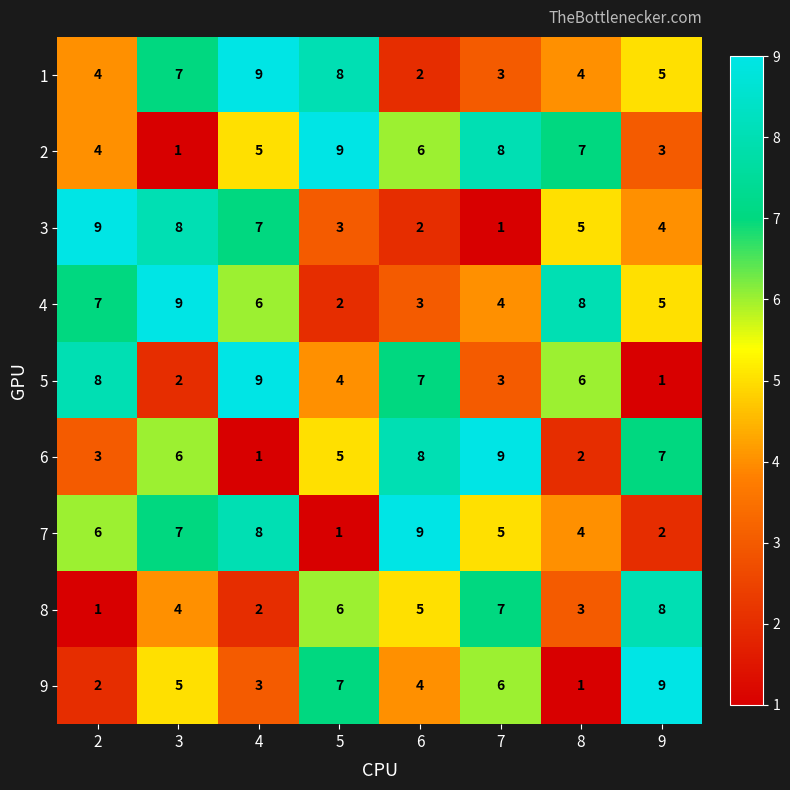

Rank the categories by 4 value from highest to lowest.

3, 8, 2, 4, 9, 7, 6, 5